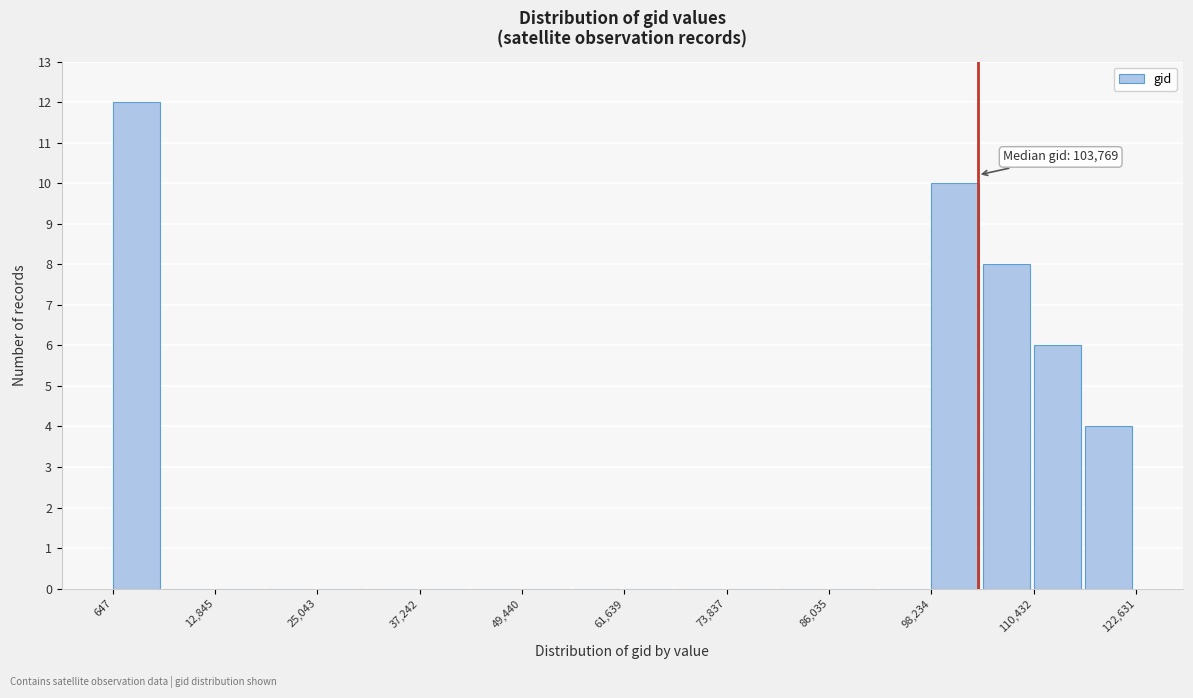

Around what value on the x-axis is the tallest bar? Give the approximate position of its centre, as read against the axis.

4000